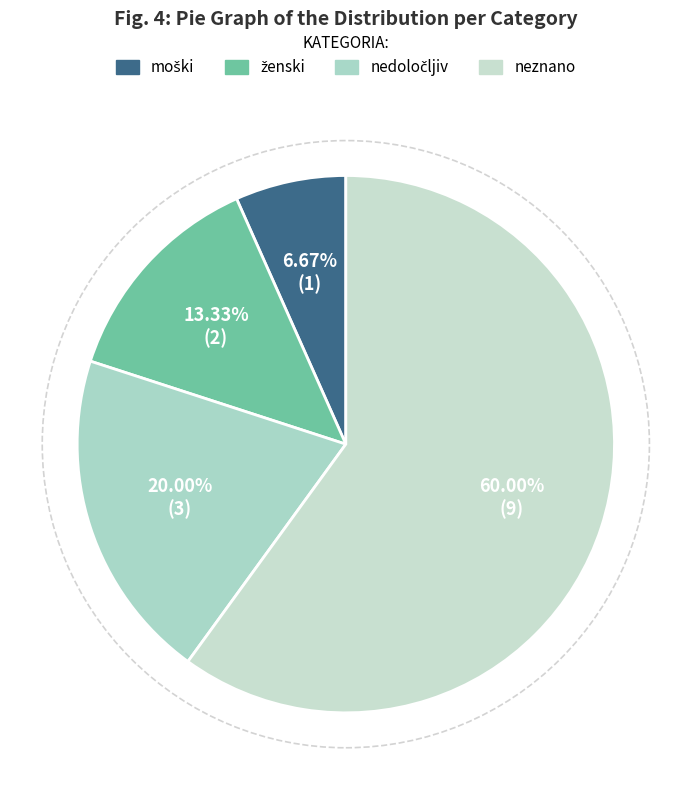

Rank the categories by value from lowest to highest.

moški, ženski, nedoločljiv, neznano